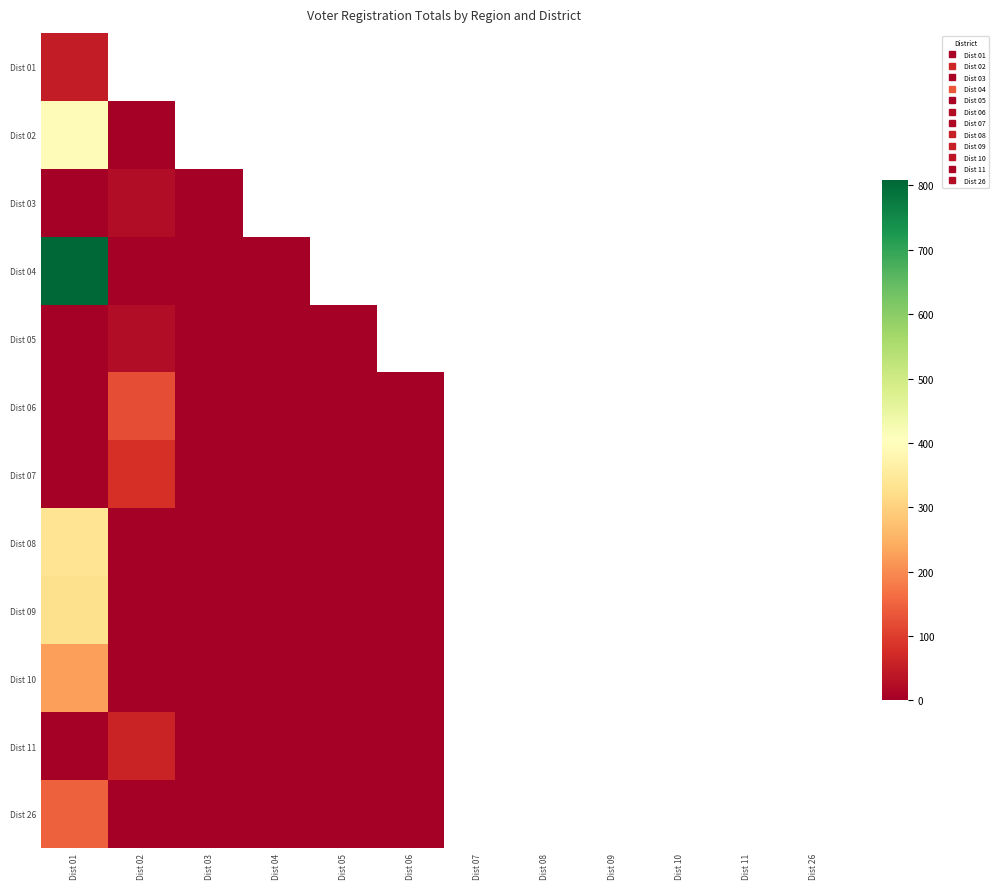

List the labels in order of Dist 03 value, largest first.

Dist 02, Dist 03, Dist 04, Dist 05, Dist 06, Dist 07, Dist 08, Dist 09, Dist 10, Dist 11, Dist 26, Dist 01